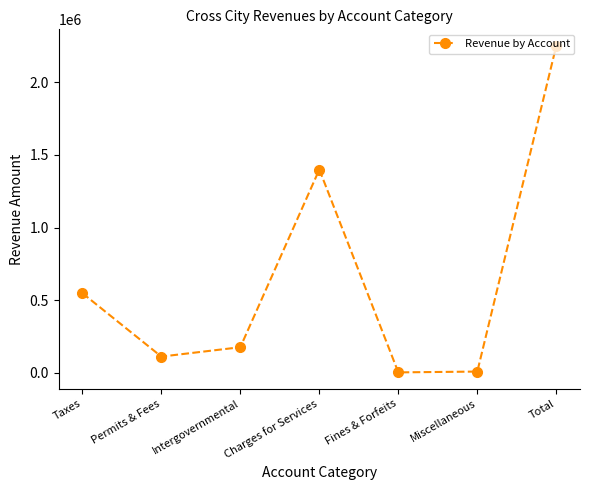

Approximately how many times larger is the value at Total compared to Permits & Fees?

20.0